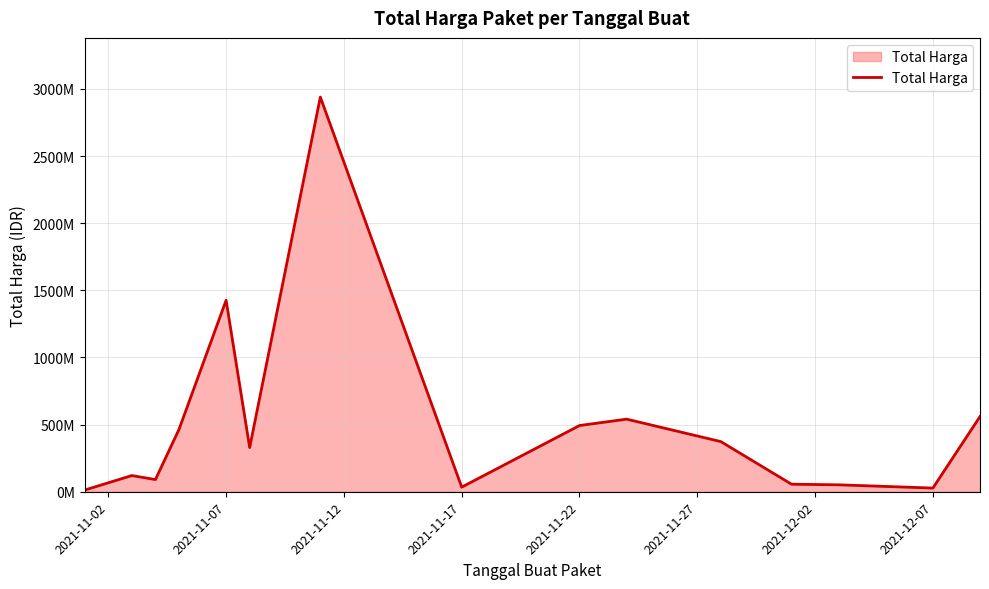

What is the minimum value shown in the chart?

12787500